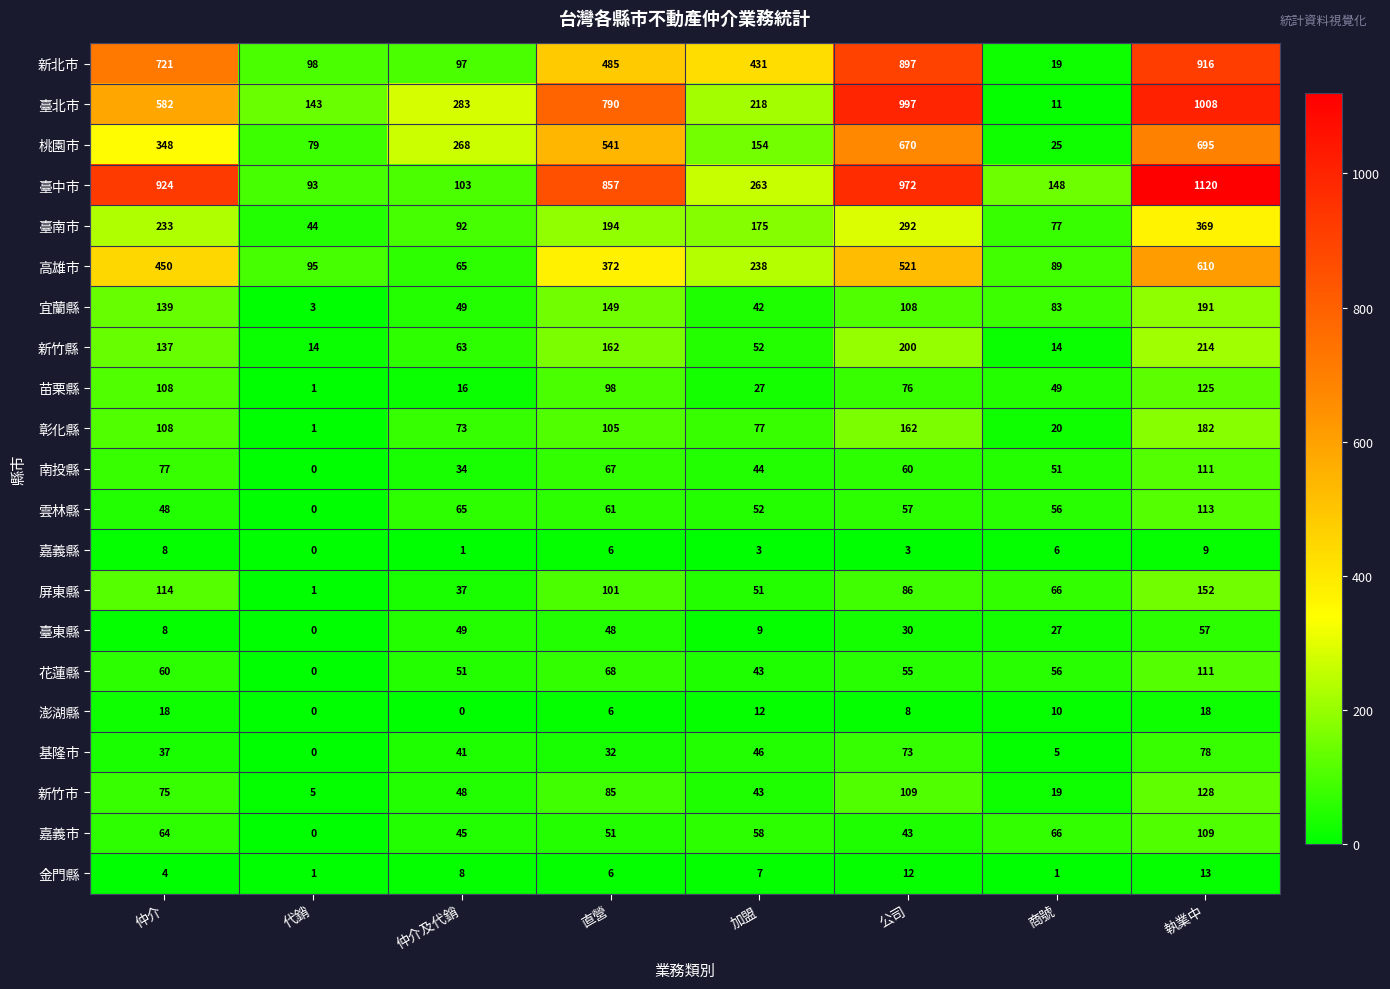

The value of 新北市 at 仲介 is 721. True or false?

True